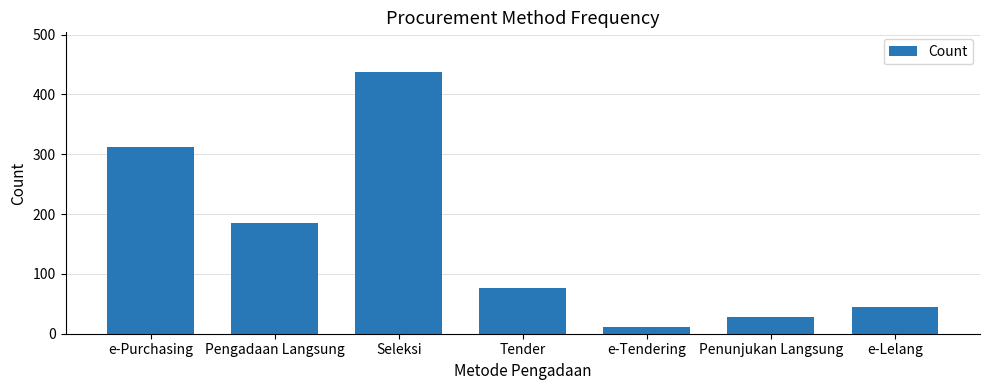

At which label is the value closest to 225?

Pengadaan Langsung